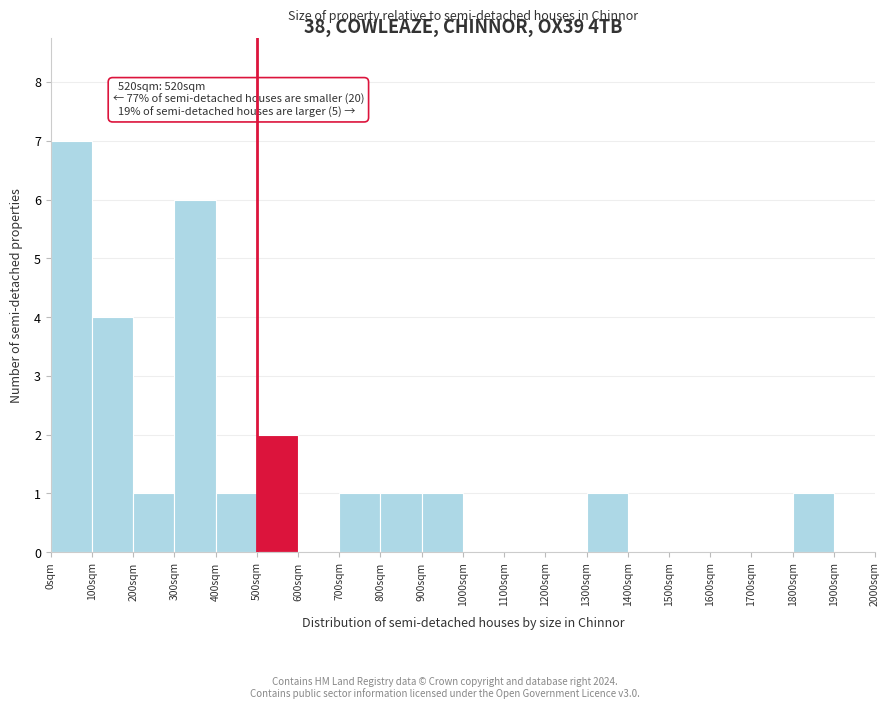

Over which range of the x-axis is the bar tallest?

0 to 100